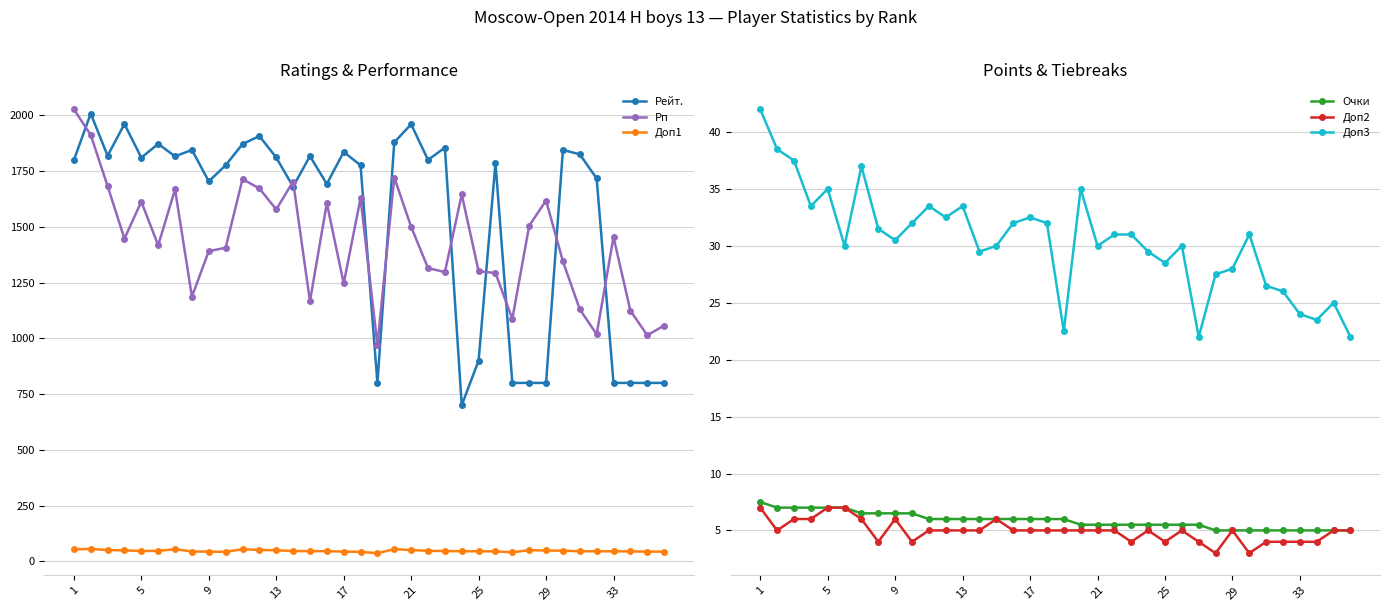

How many values in the Рп series are below 1447?

18